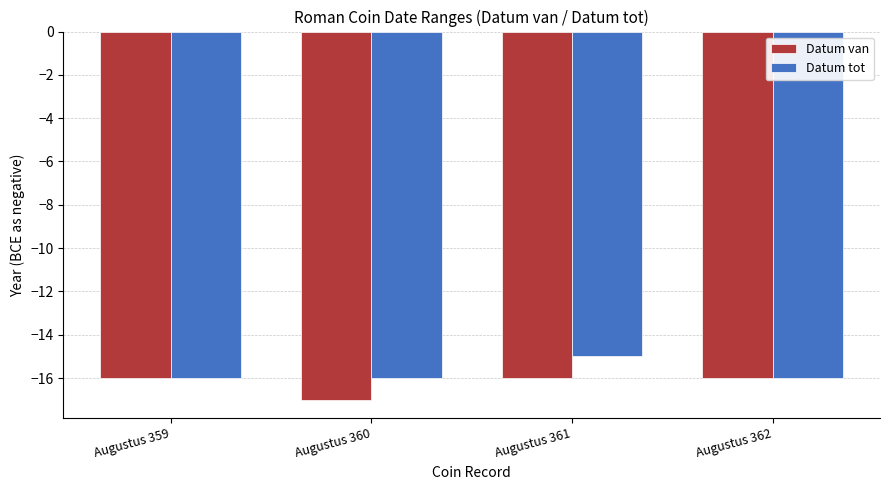

Reading left to right, extract all data points from this chart.

Datum van: -16	-17	-16	-16
Datum tot: -16	-16	-15	-16